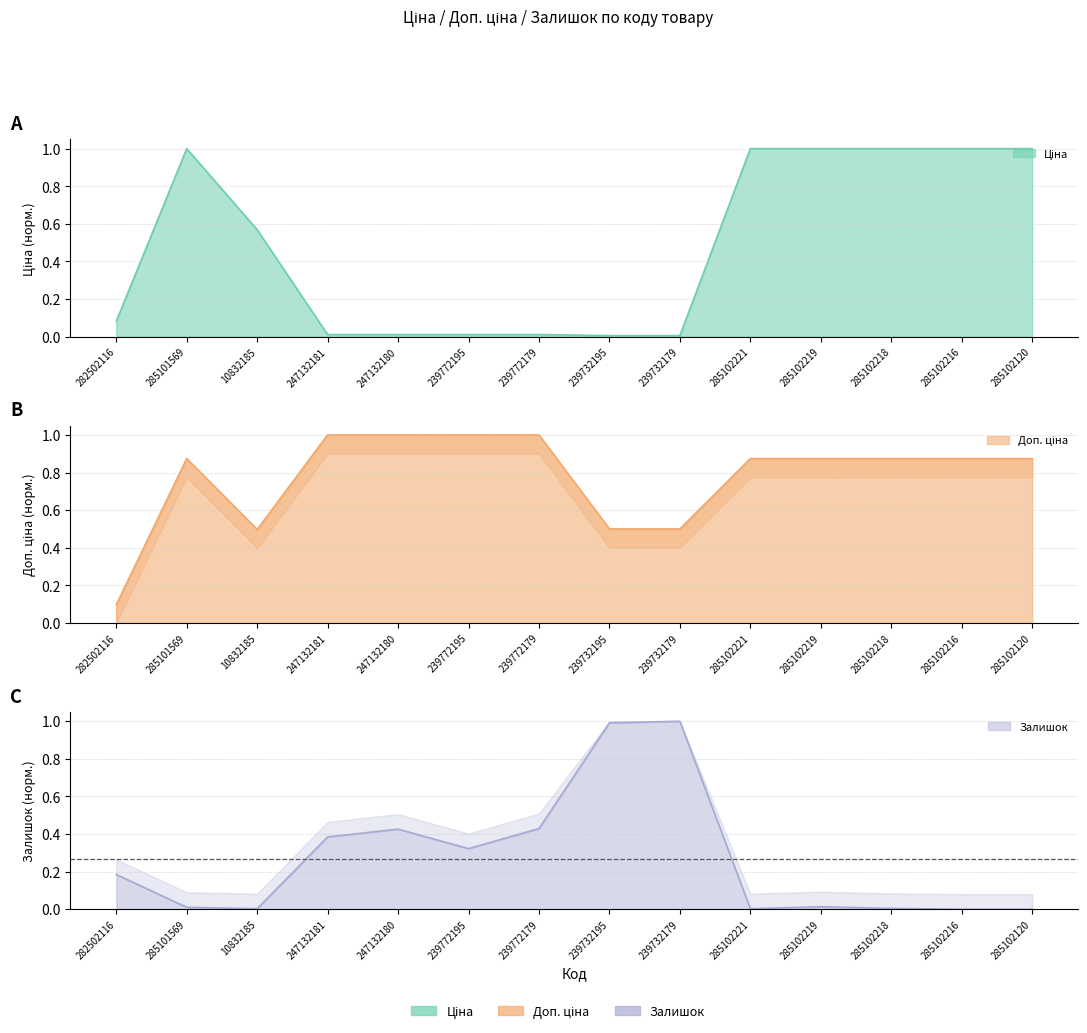

The value of Залишок at 247132180 is 0.7. True or false?

False